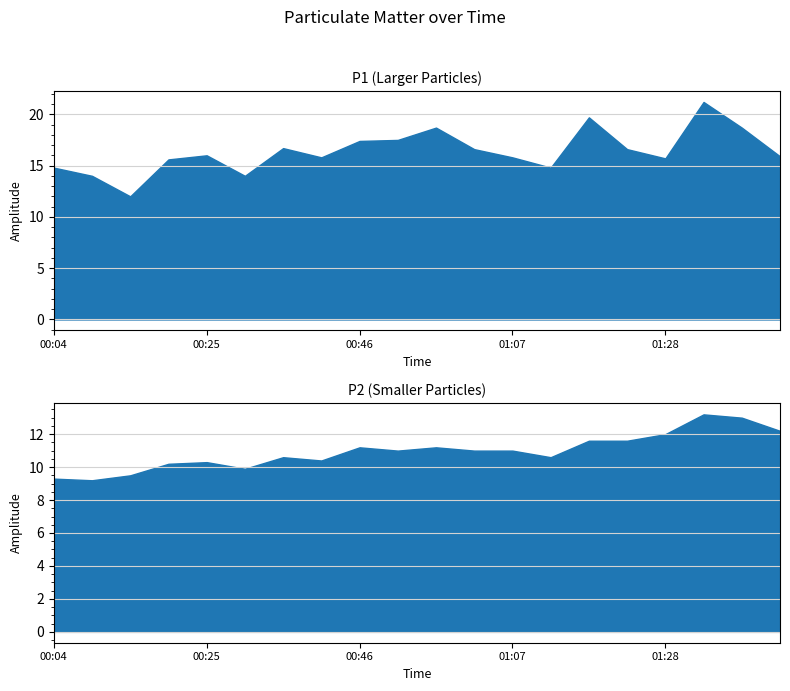

Reading left to right, extract all data points from this chart.

P1: 14.8	14.0	12.0	15.6	16.0	14.0	16.7	15.8	17.4	17.5	18.7	16.6	15.8	14.8	19.7	16.6	15.7	21.2	18.7	15.9
P2: 9.3	9.2	9.5	10.2	10.3	9.9	10.6	10.4	11.2	11.0	11.2	11.0	11.0	10.6	11.6	11.6	12.0	13.2	13.0	12.2